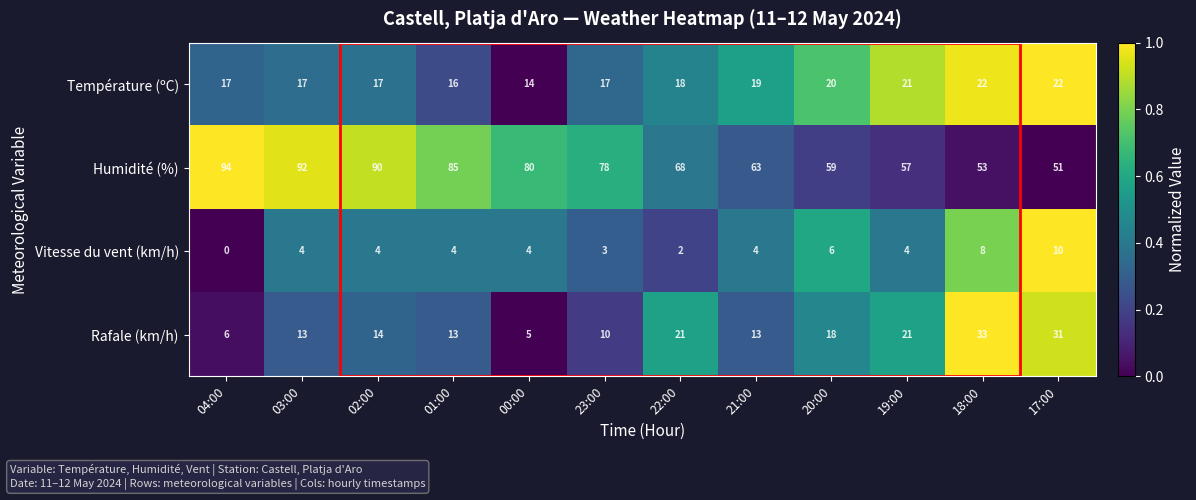

What is the total value across all series at 20:00?

103